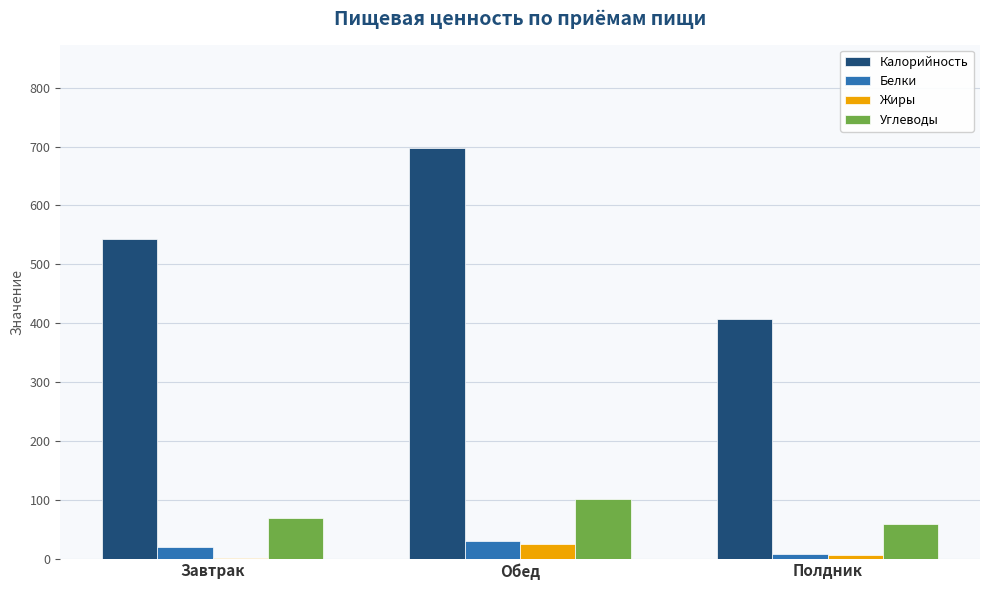

The value of Калорийность at Завтрак is 542.1. True or false?

True